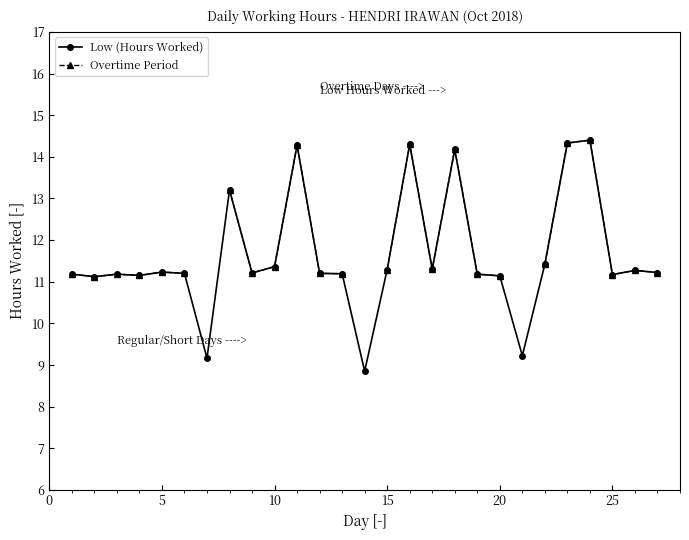

Does the chart display data point markers on the line(s)?

Yes